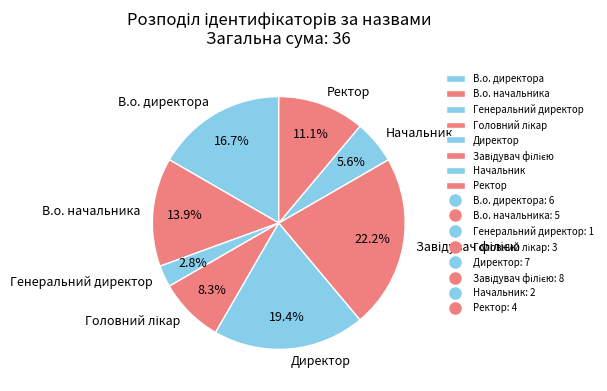

To the nearest percent, what percentage of the pie is Начальник?

6%